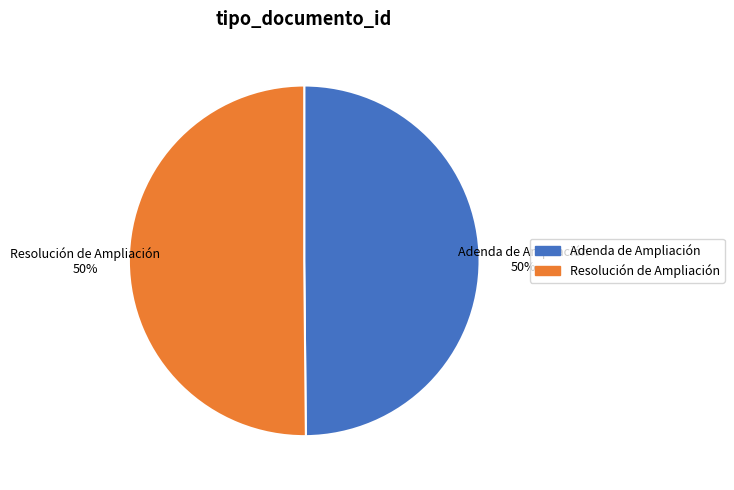

To the nearest percent, what portion does Resolución de Ampliación represent?

50%